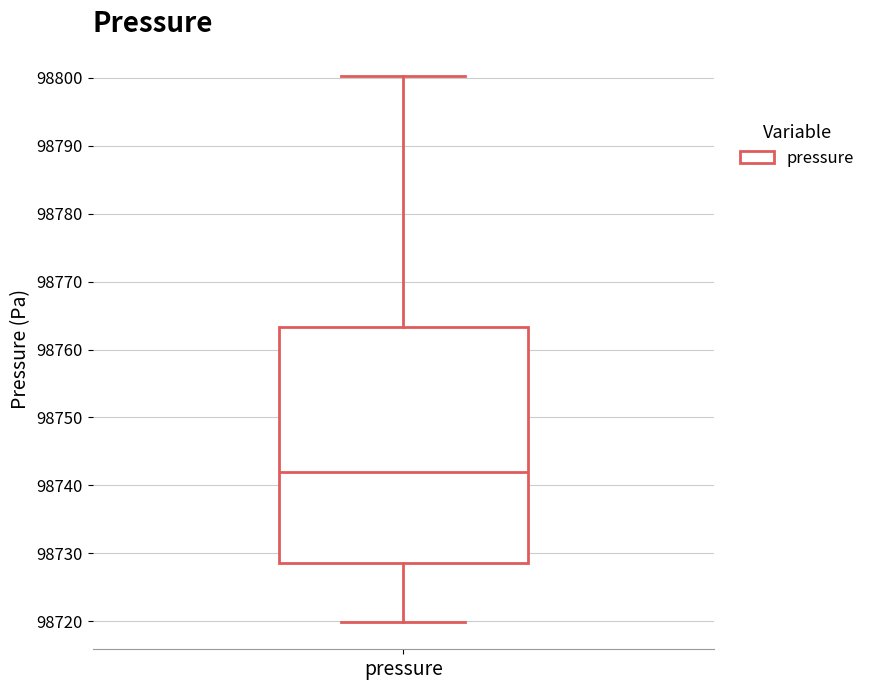

Where does the lower whisker of the box for pressure end on the y-axis? The values are not printed on the chart, so give them approximately, as read against the axis.

98720